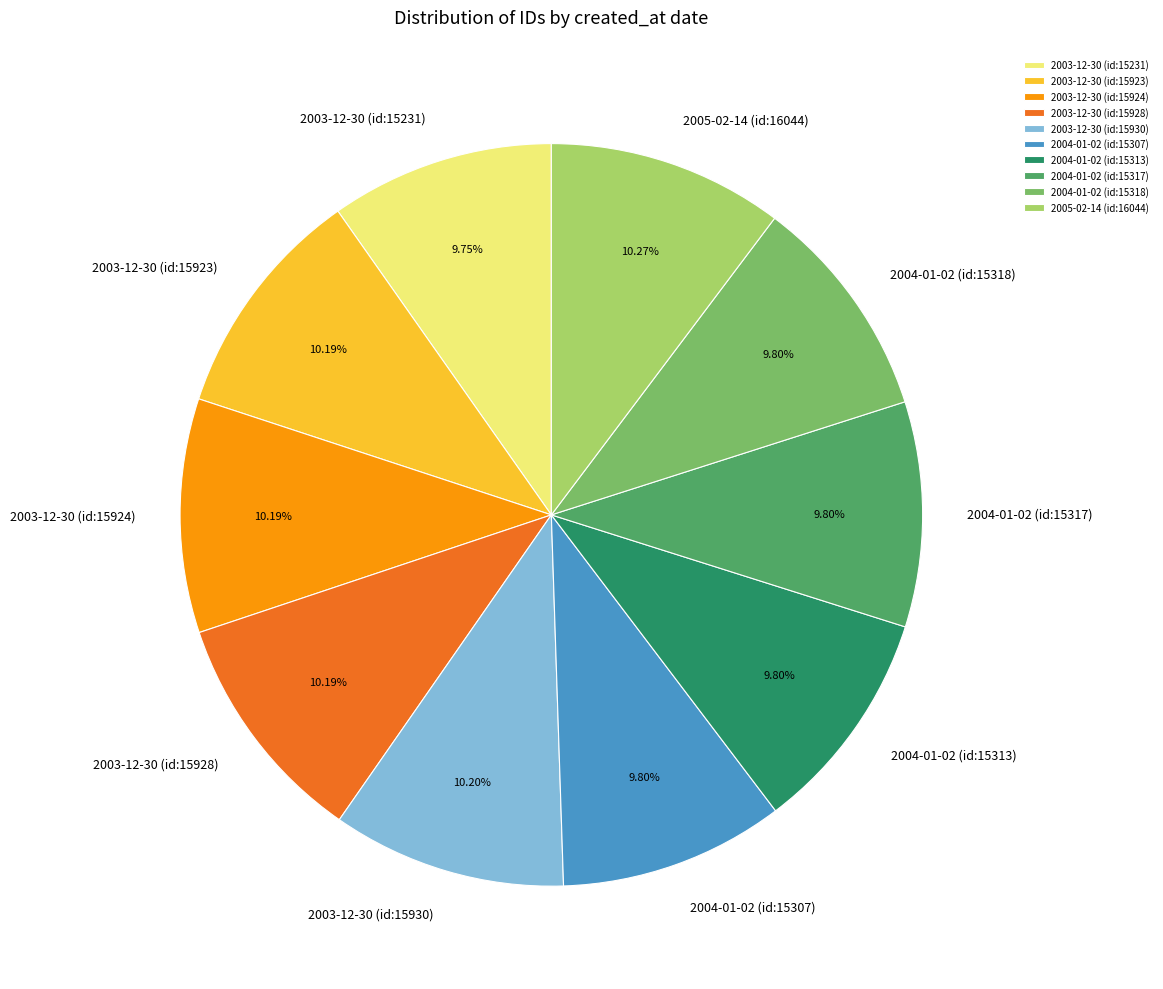

Is the sum of 2003-12-30 (id:15928) and 2003-12-30 (id:15924) greater than half?

No